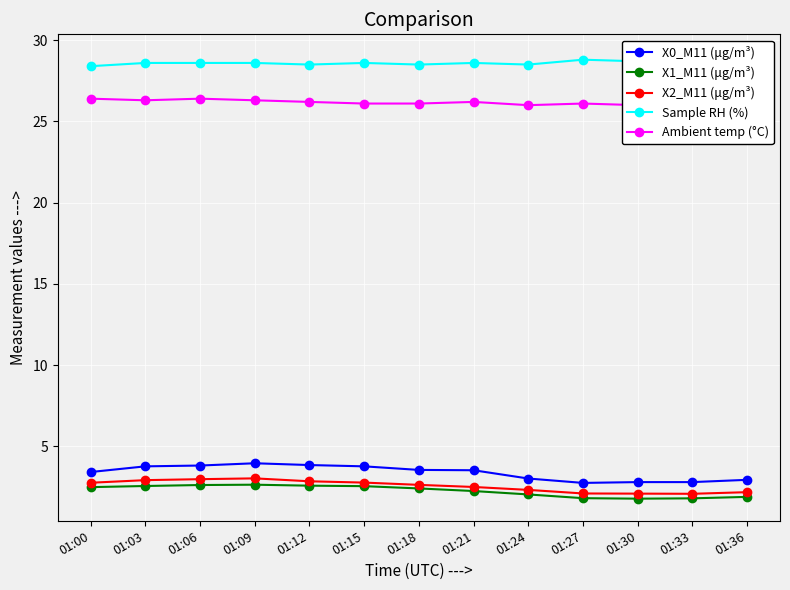

What are all the series names shown in the legend?

X0_M11 (μg/m³), X1_M11 (μg/m³), X2_M11 (μg/m³), Sample RH (%), Ambient temp (°C)